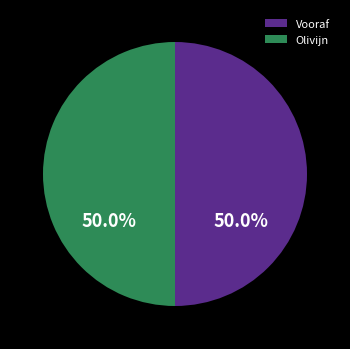

Approximately how many times larger is the value at Olivijn compared to Vooraf?

1.0